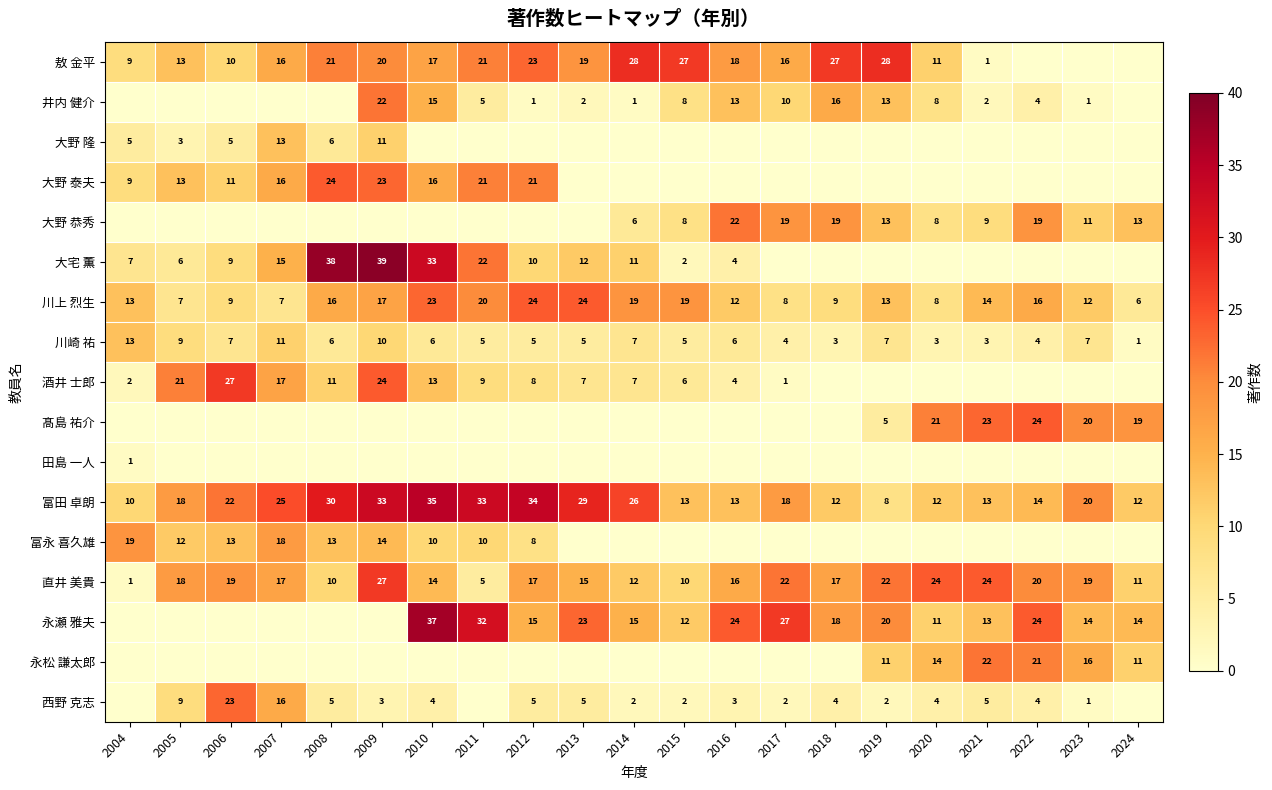

At how many categories does at least one series exceed 29?

5